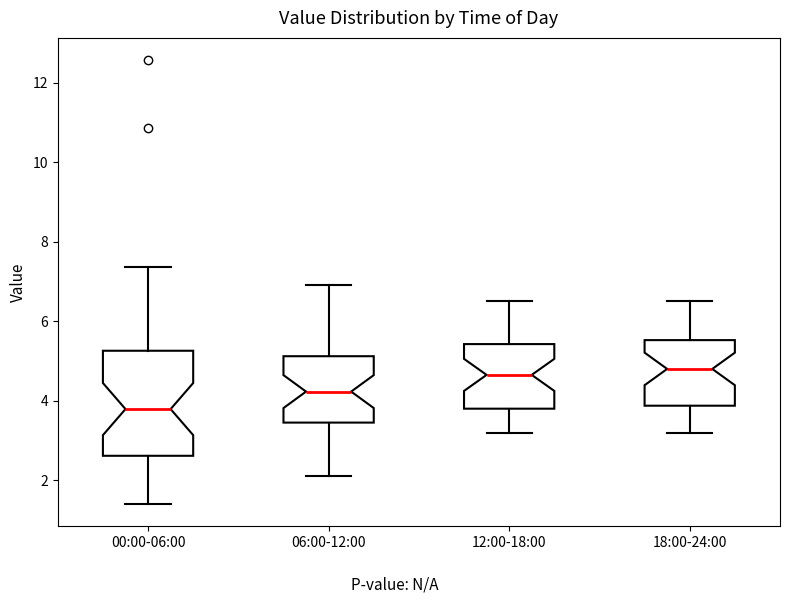

Reading left to right, read every box against the y-axis: the position of its median line, the range the box covers, and the ends of its whiskers. The values are not printed on the chart, so give them approximately, as read against the axis.

00:00-06:00: median 3.8, box 2.6 to 5.2, whiskers 1.4 to 7.4
06:00-12:00: median 4.2, box 3.4 to 5.2, whiskers 2.2 to 7.0
12:00-18:00: median 4.6, box 3.8 to 5.4, whiskers 3.2 to 6.6
18:00-24:00: median 4.8, box 3.8 to 5.6, whiskers 3.2 to 6.6